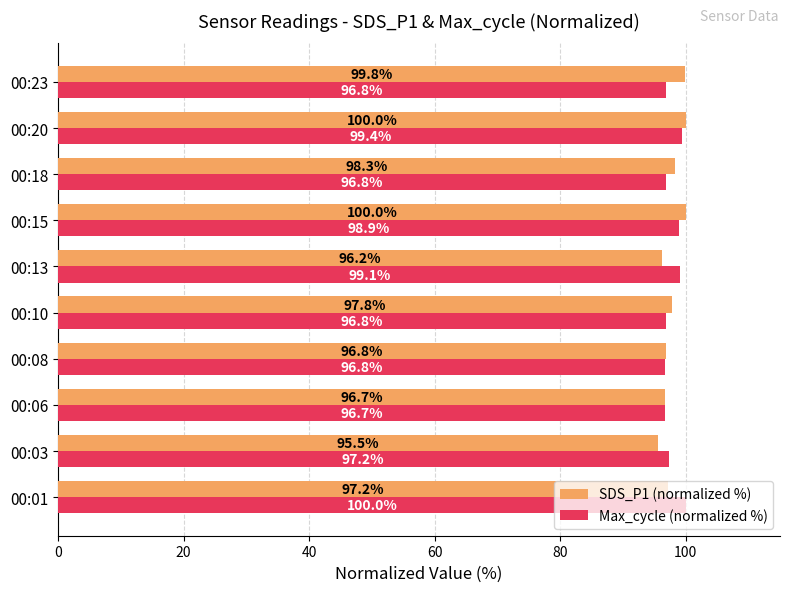

List the series in order of their overall mean, lowest first.

SDS_P1 (normalized %), Max_cycle (normalized %)